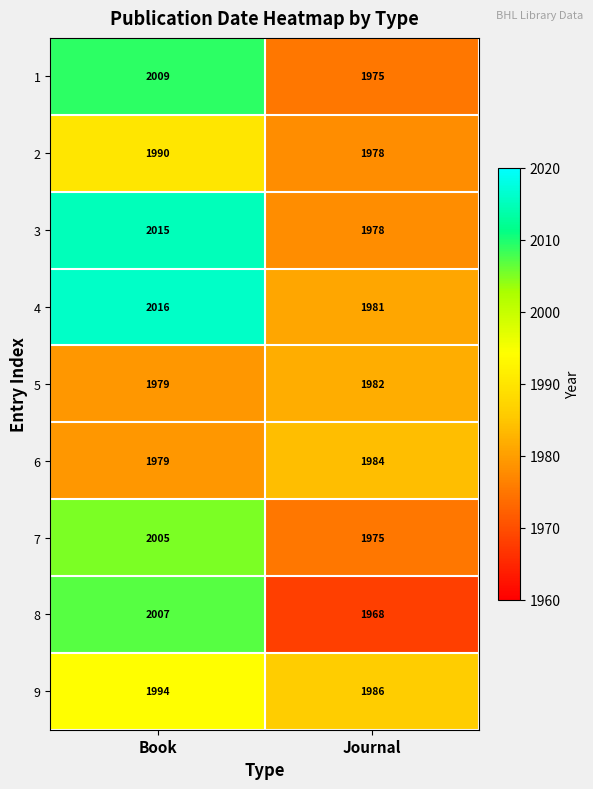

True or false: 8 has a value of 2813 at Journal.

False